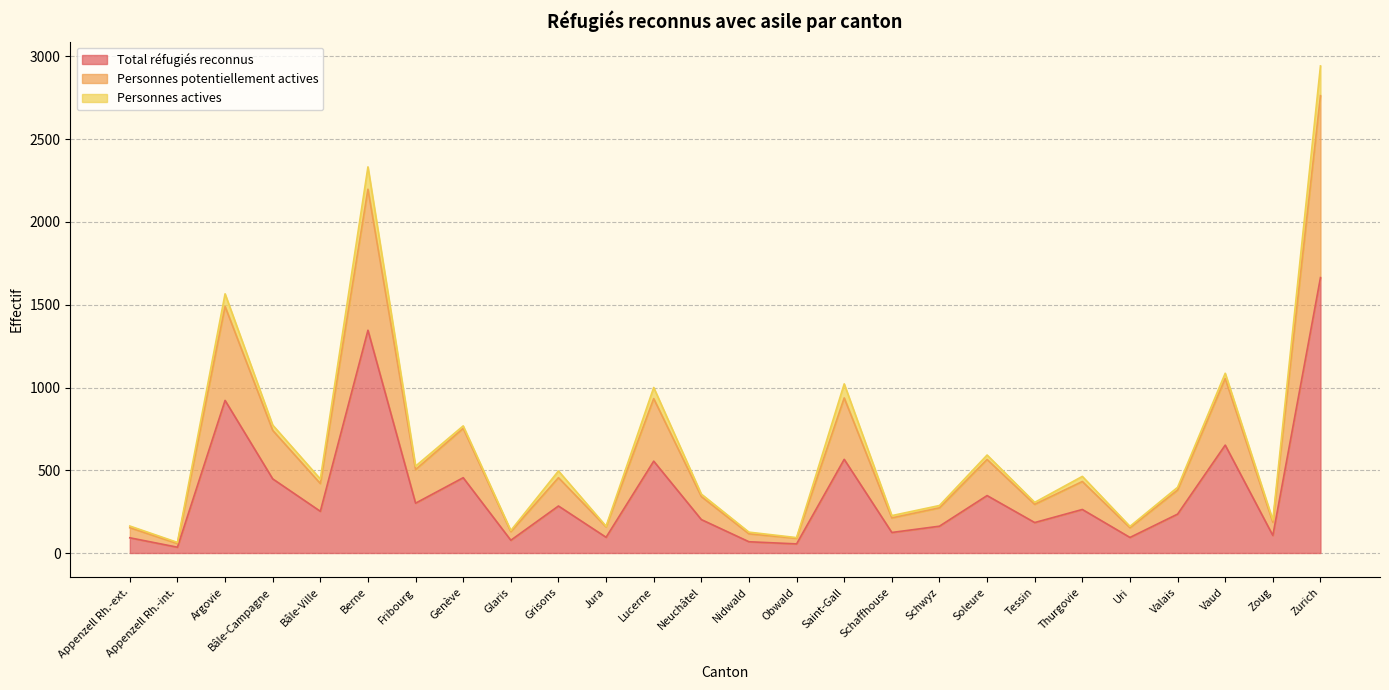

Is the value of Personnes potentiellement actives at Zurich greater than the value of Total réfugiés reconnus at Jura?

Yes